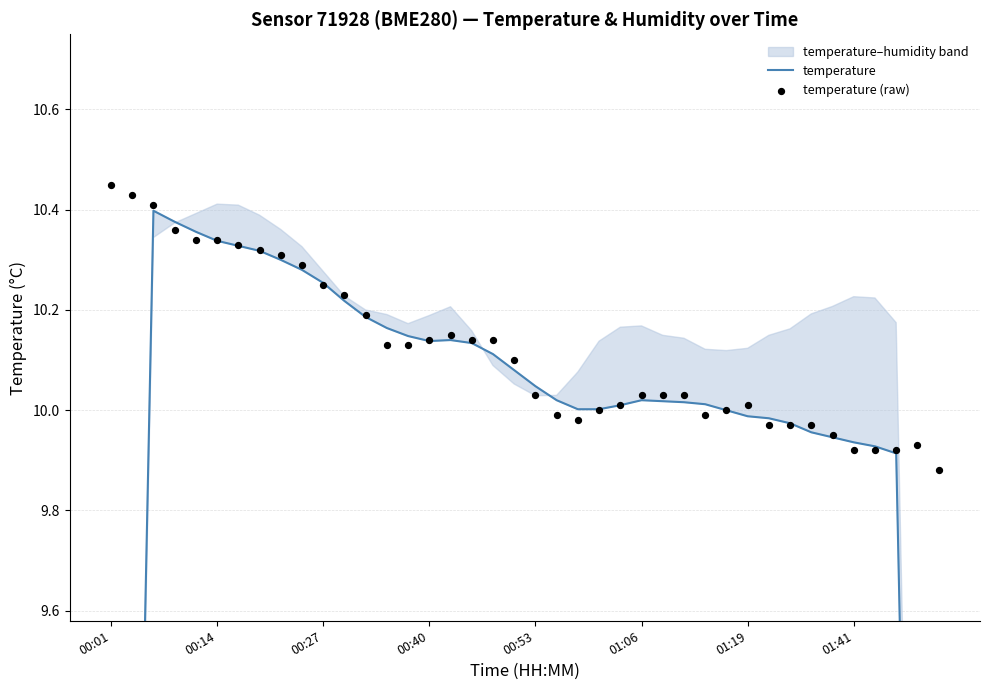

Which series has the largest Y range (max minus min)?

temperature